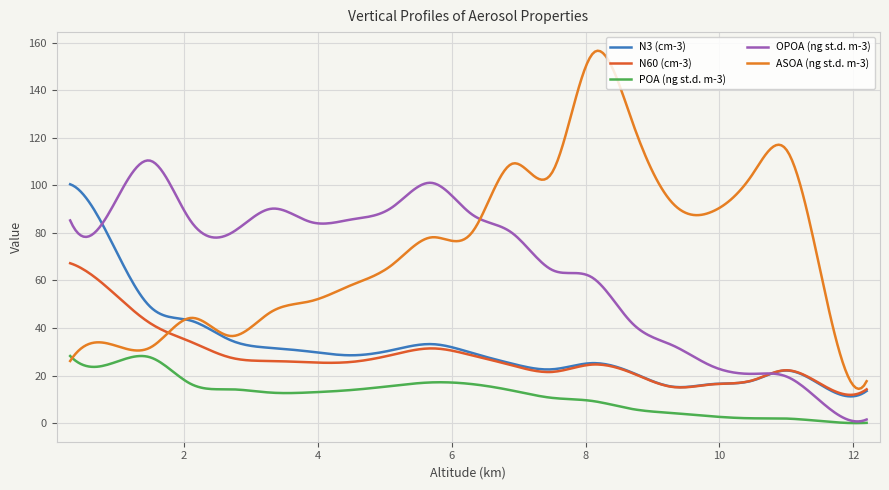

Which label corresponds to the smallest value in the chart?

12.2